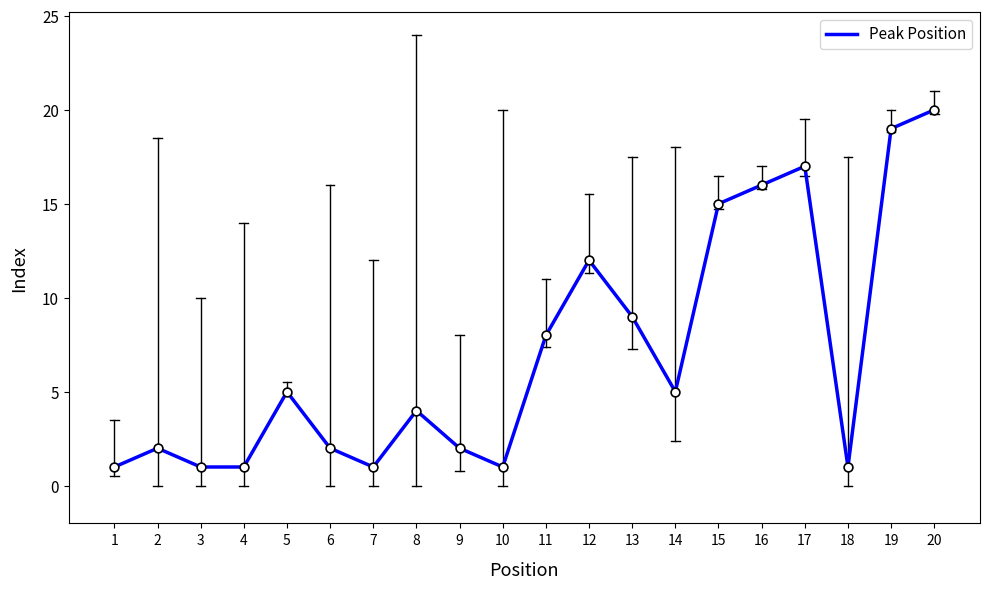

Which has a higher value, 15 or 13?

15